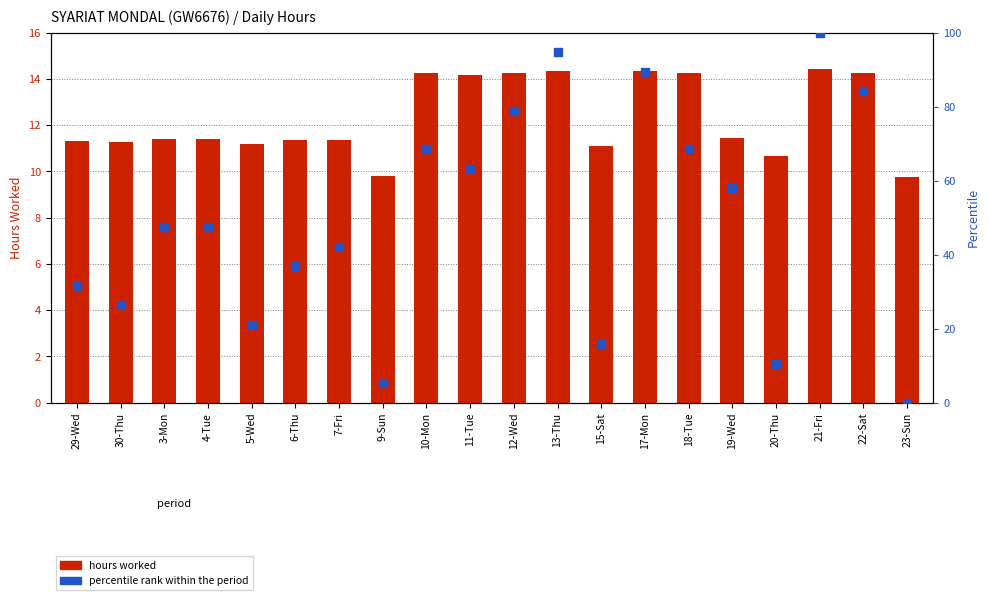

Which series contains the highest Y value?

percentile rank within the period